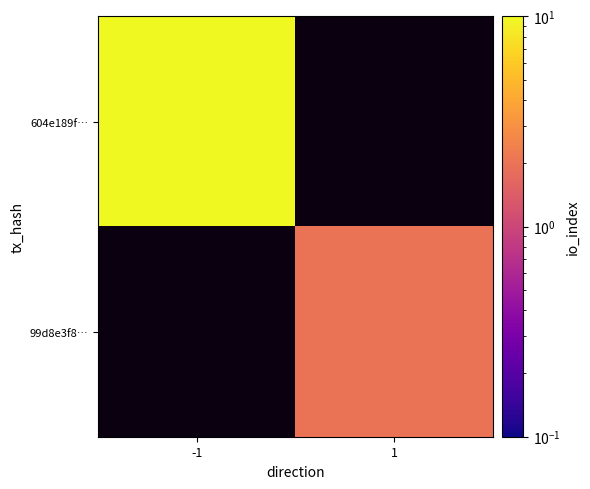

How many series are shown in this chart?

2